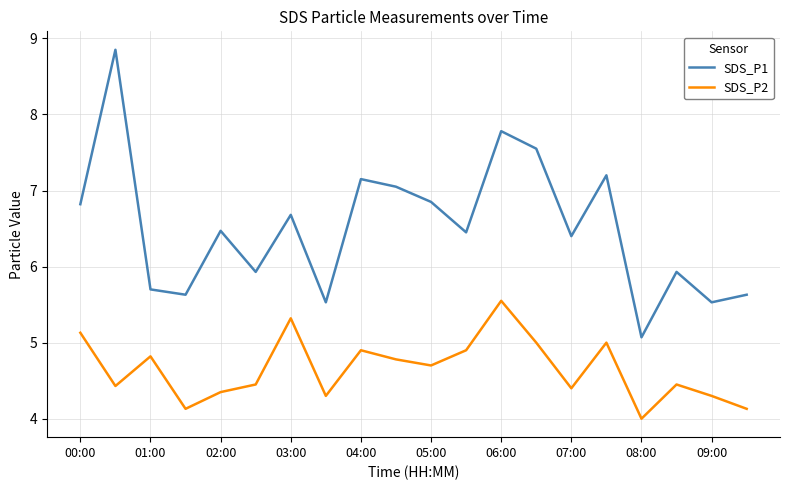

True or false: SDS_P2 and SDS_P1 intersect in this chart.

False